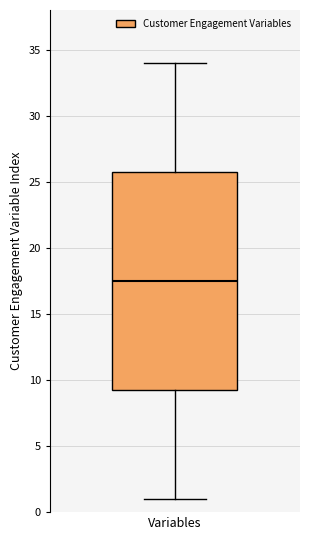

Where is the lower edge of the box for Variables on the y-axis? The values are not printed on the chart, so give them approximately, as read against the axis.

9.5